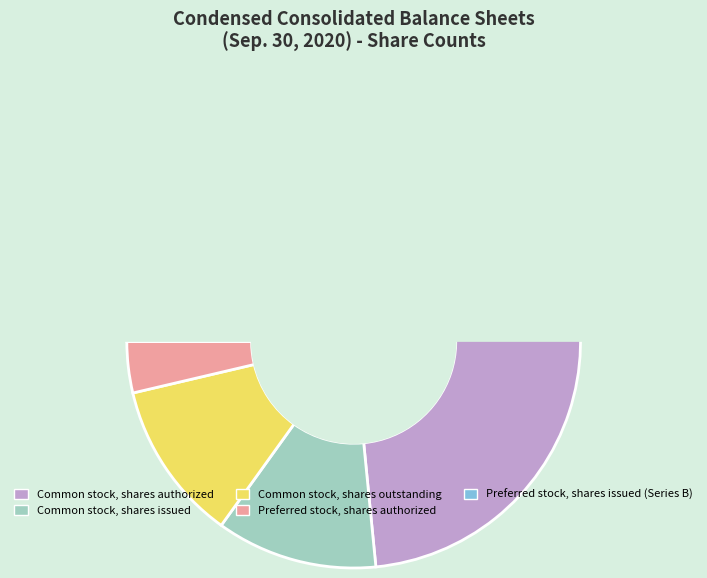

Count the number of slices in the pie.

5